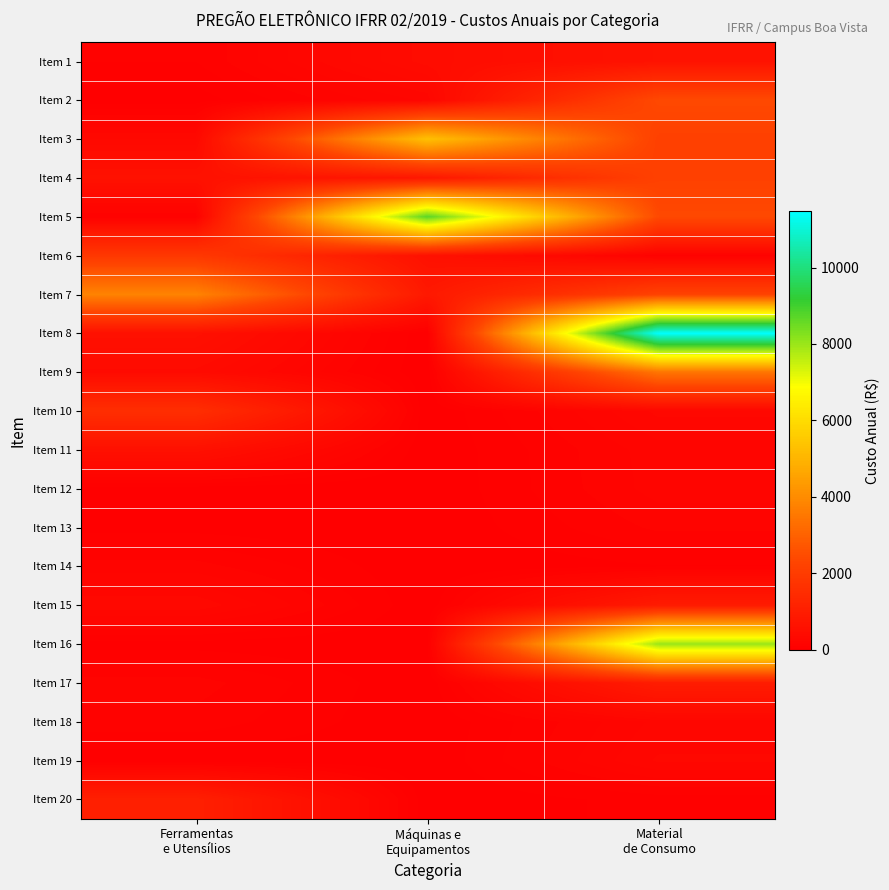

Between Ferramentas e Utensílios and Máquinas e Equipamentos, which series saw the biggest shift?

Item 5